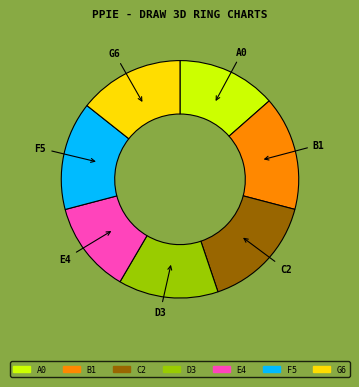

Which has a higher value, E4 or C2?

C2